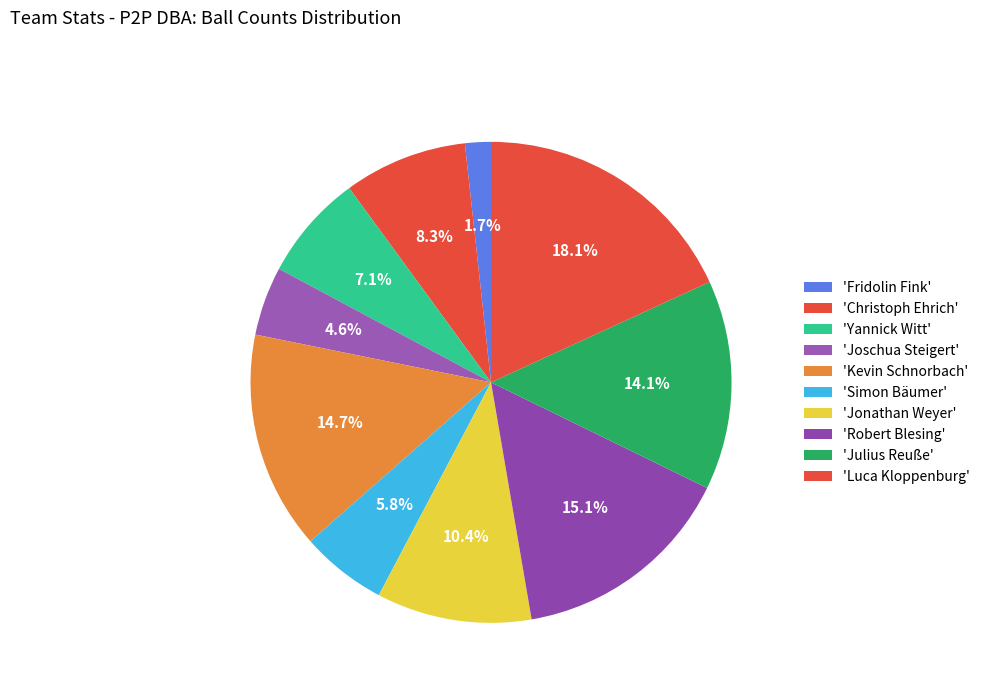

What is the largest slice in the pie chart?

Luca Kloppenburg